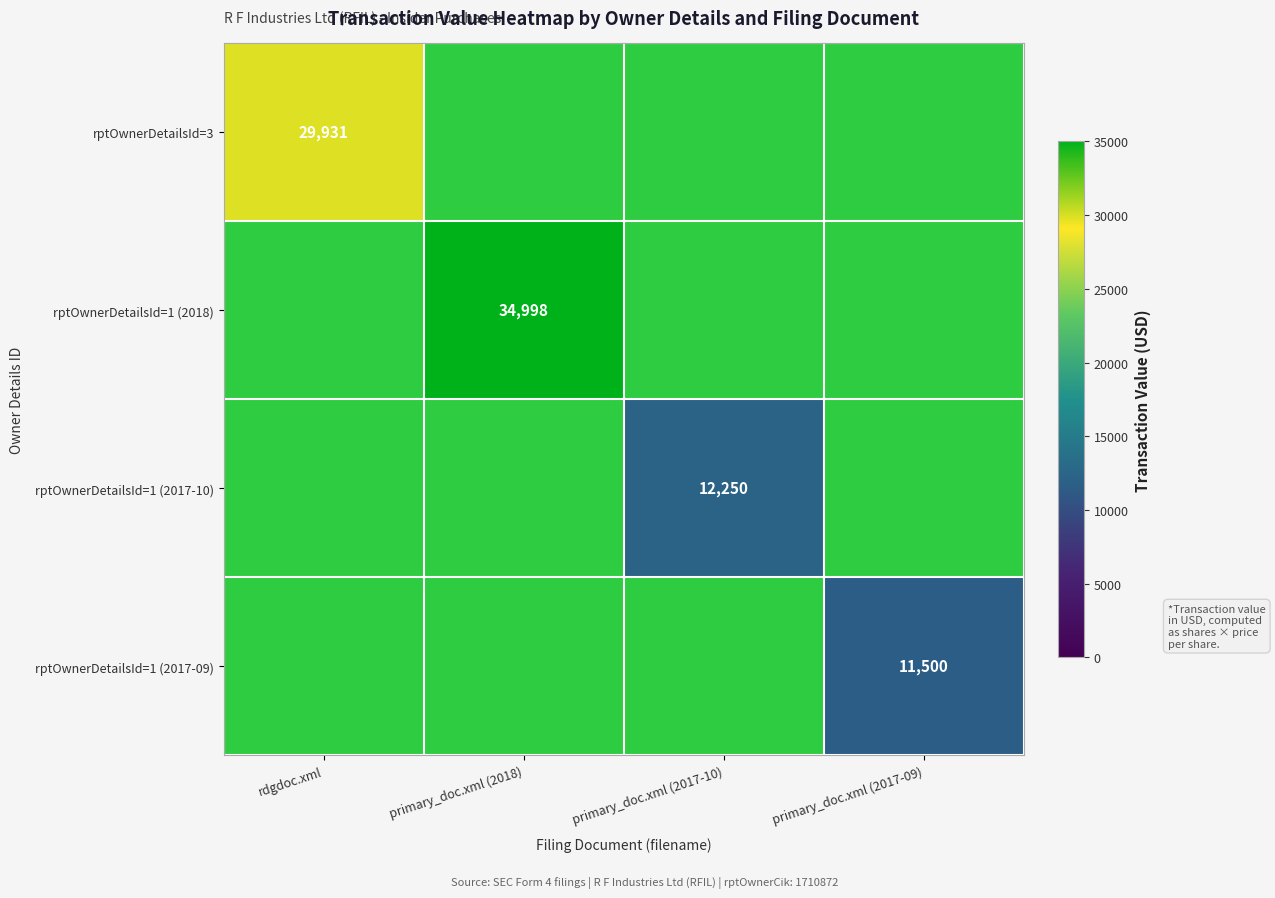

Rank the categories by rptOwnerDetailsId=1 (2017-10) value from lowest to highest.

rdgdoc.xml, primary_doc.xml (2018), primary_doc.xml (2017-10), primary_doc.xml (2017-09)